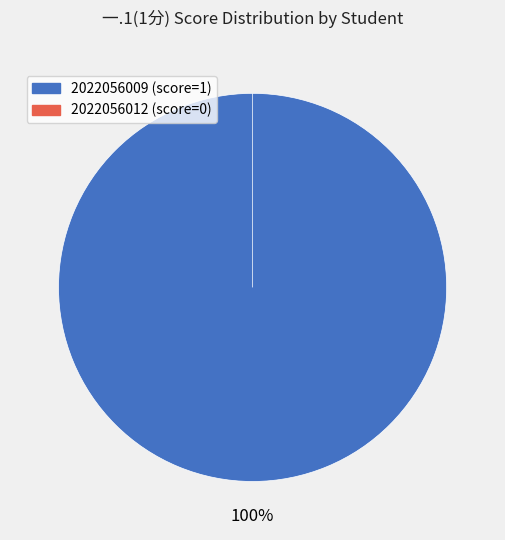

What percentage is NOT represented by 2022056012?

100.0%